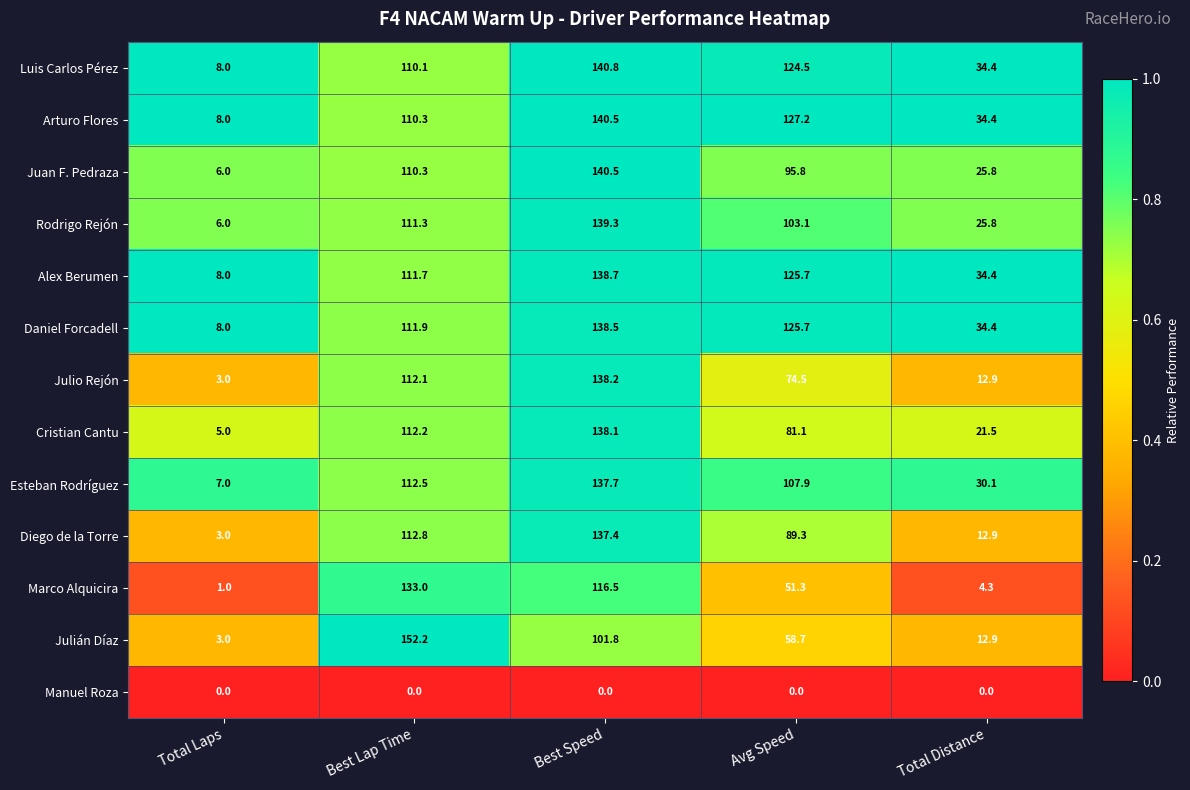

True or false: Alex Berumen has a value of 125.7 at Avg Speed.

True